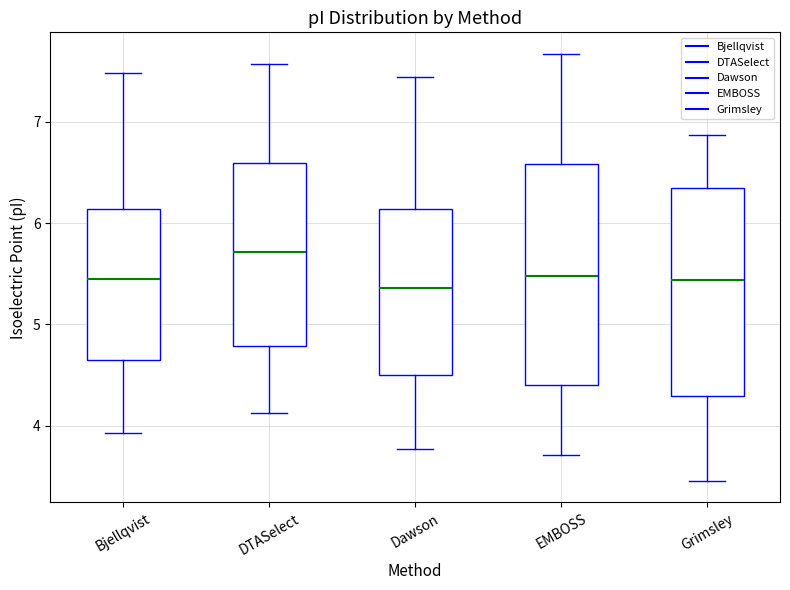

Reading left to right, read every box against the y-axis: the position of its median line, the range the box covers, and the ends of its whiskers. The values are not printed on the chart, so give them approximately, as read against the axis.

Bjellqvist: median 5.4, box 4.6 to 6.1, whiskers 3.9 to 7.5
DTASelect: median 5.7, box 4.8 to 6.6, whiskers 4.1 to 7.6
Dawson: median 5.4, box 4.5 to 6.1, whiskers 3.8 to 7.4
EMBOSS: median 5.5, box 4.4 to 6.6, whiskers 3.7 to 7.7
Grimsley: median 5.4, box 4.3 to 6.4, whiskers 3.5 to 6.9